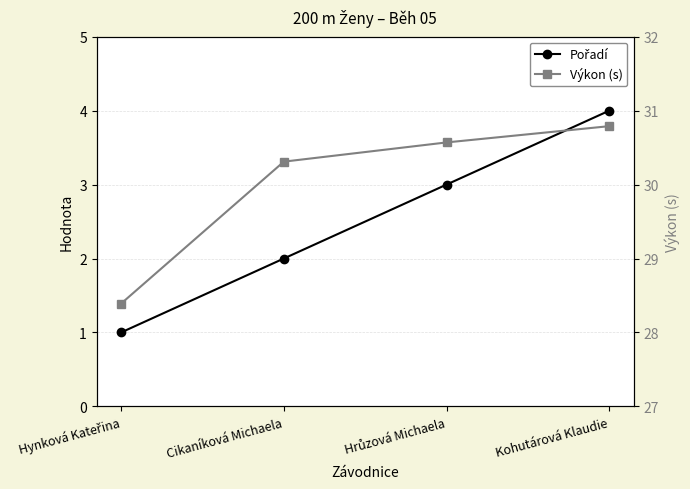

At which label does Pořadí reach its peak?

Kohutárová Klaudie